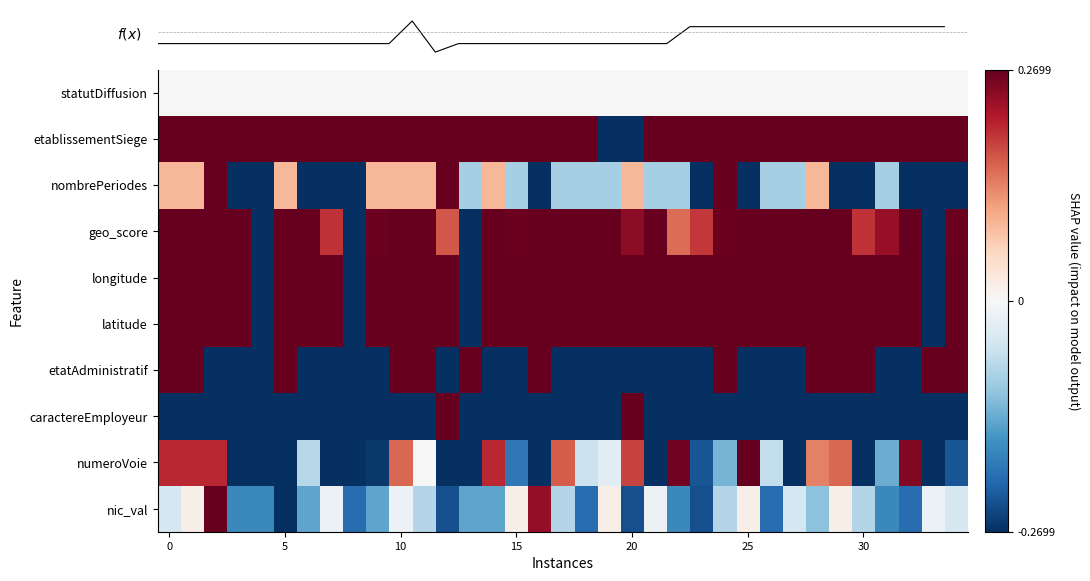

Which has a higher value, 15 or 30?

15